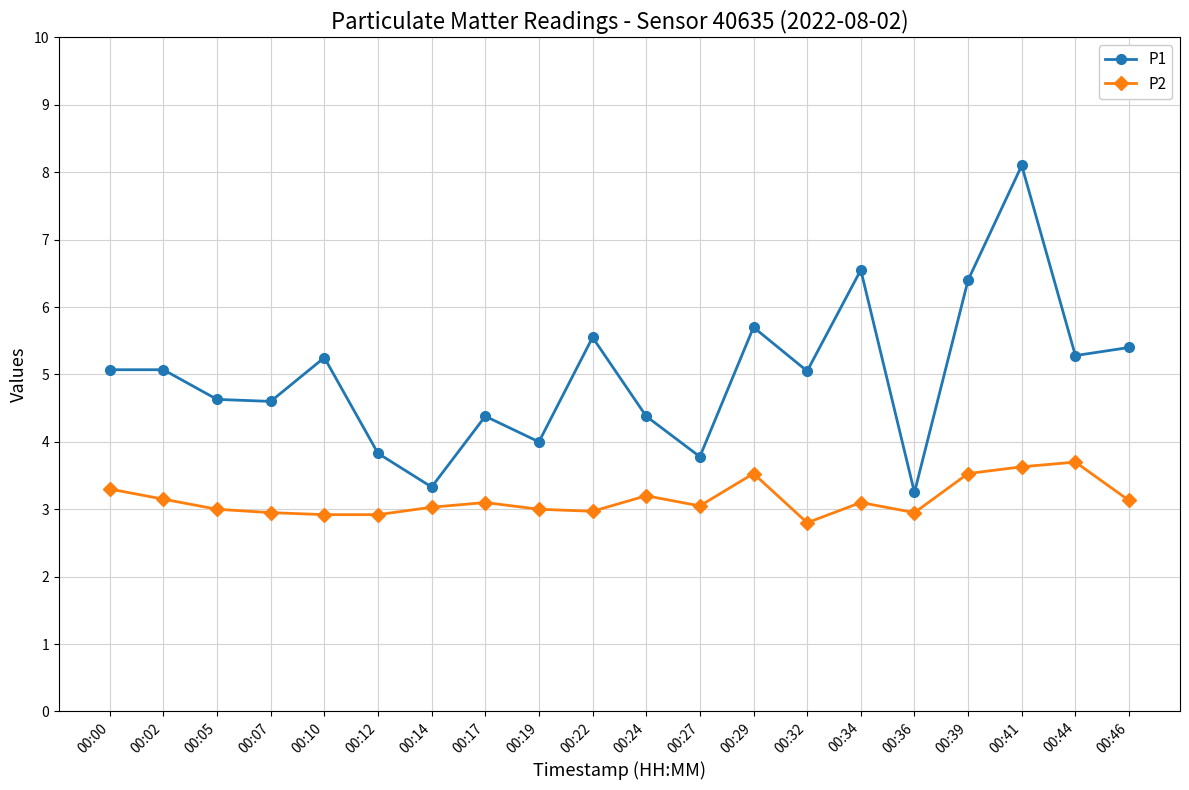

What is the difference between the P2 values at 00:36 and 00:27?

0.1